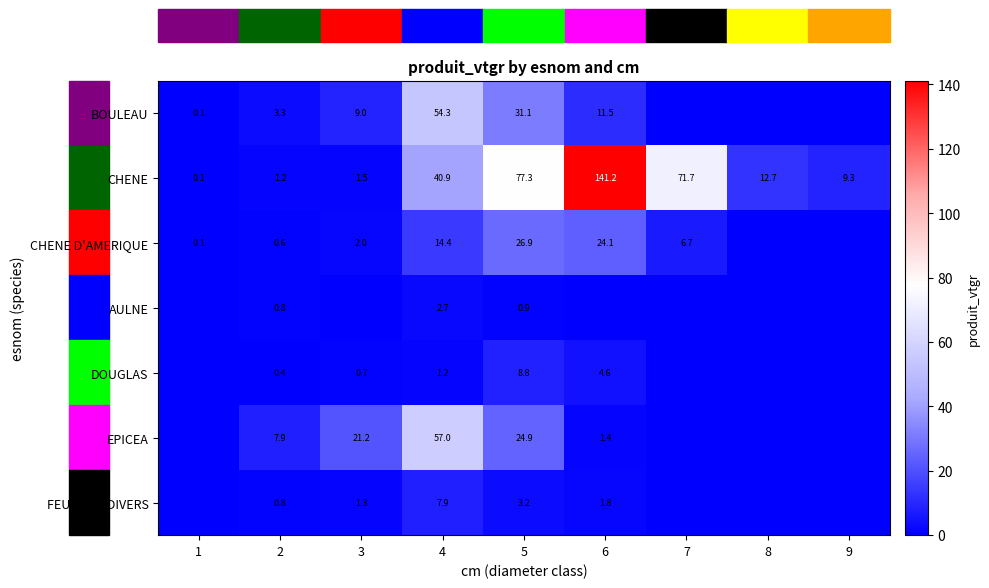

Is it true that DOUGLAS equals 0.4 at 3?

False